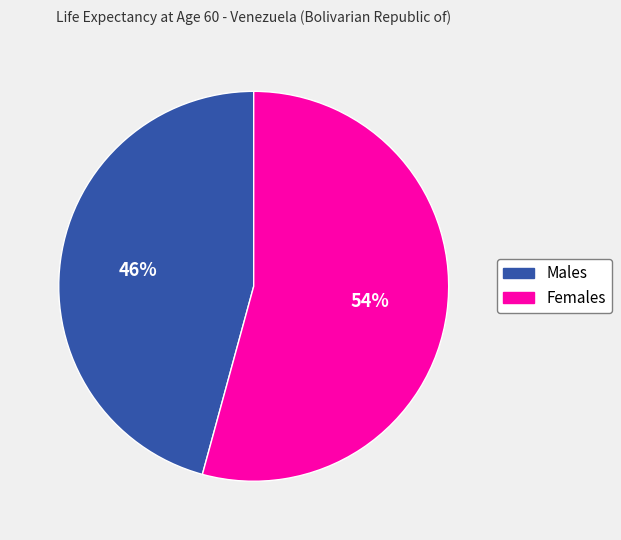

To the nearest percent, what is the average slice percentage?

50%